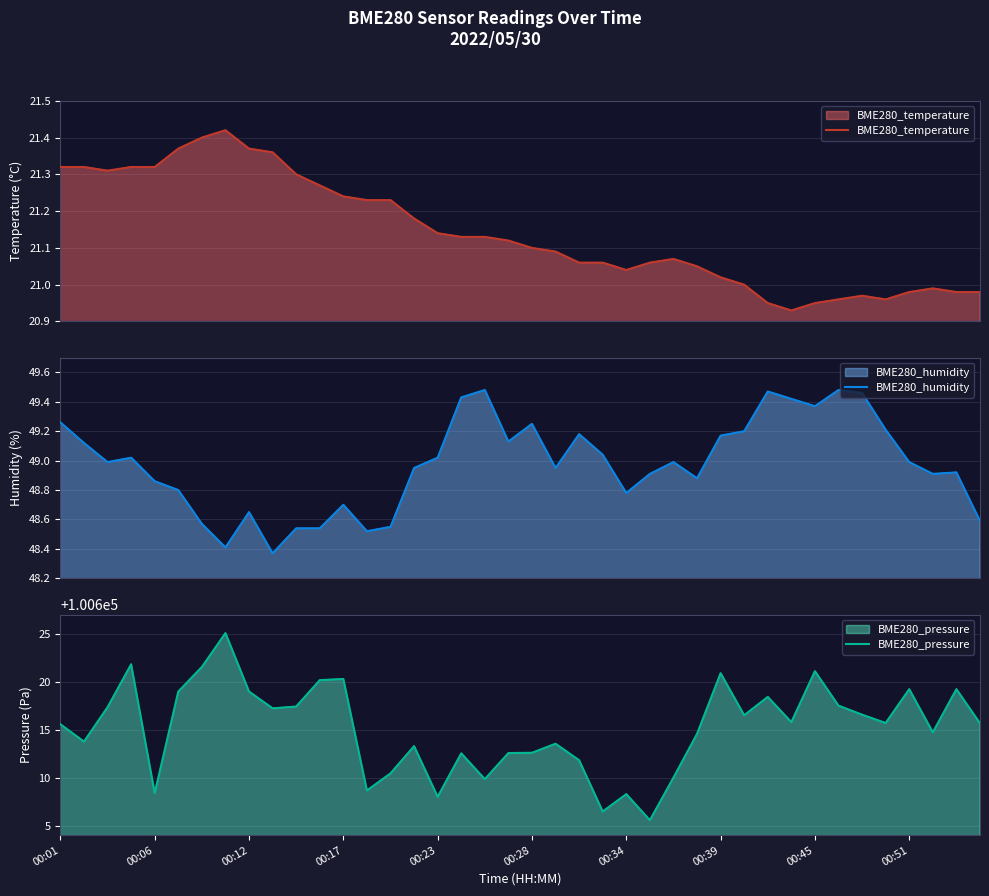

What is the total value across all series at 00:23?

100678.2